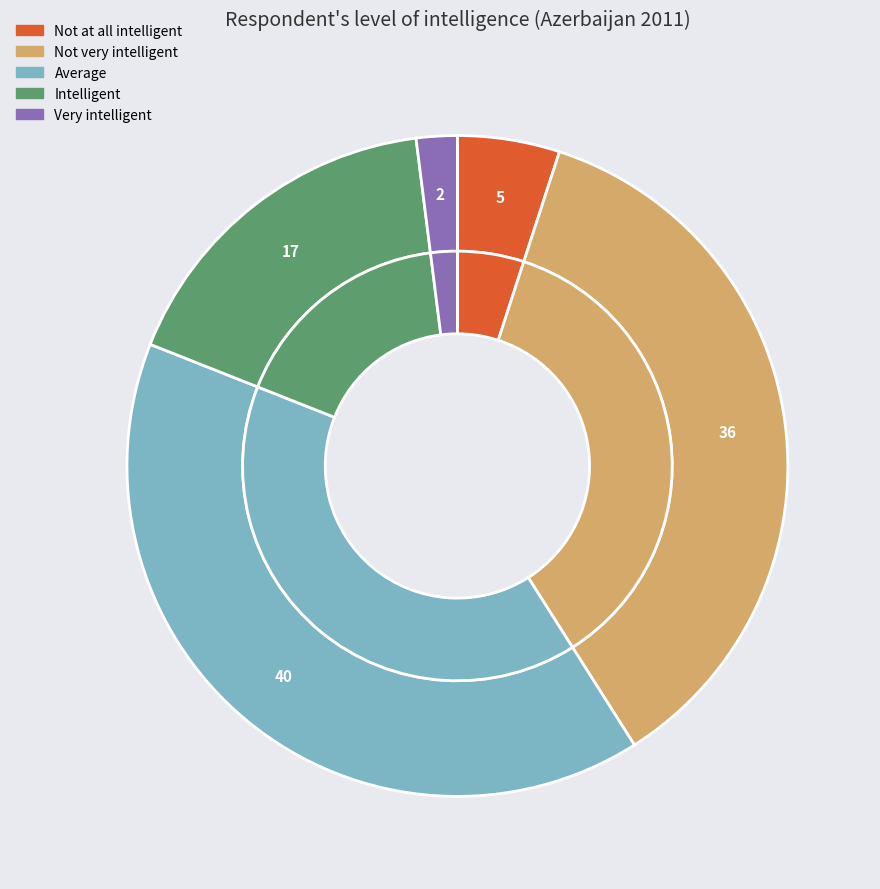

To the nearest percent, what portion does Not very intelligent represent?

36%